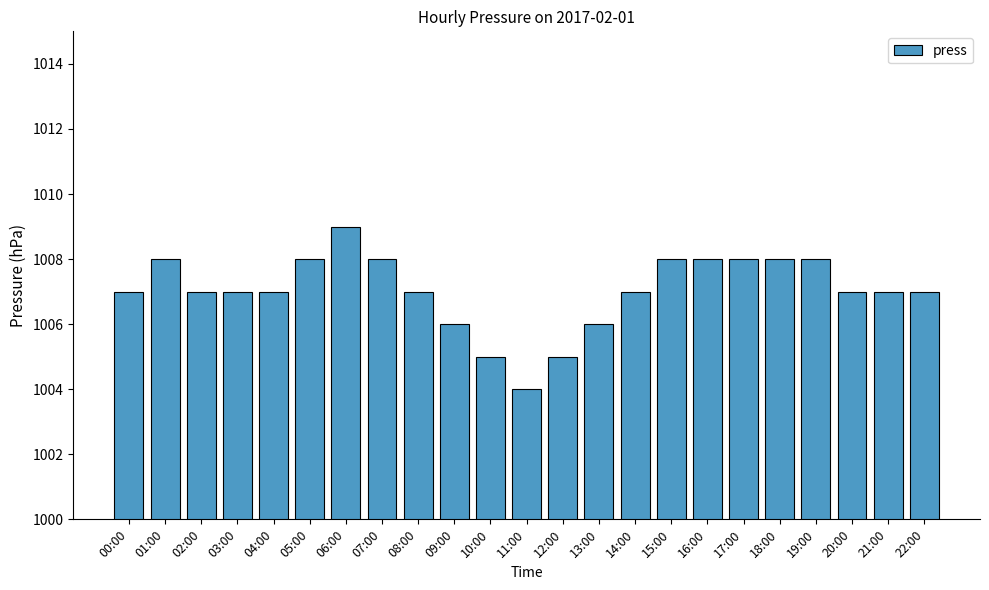

How many series are shown in this chart?

1